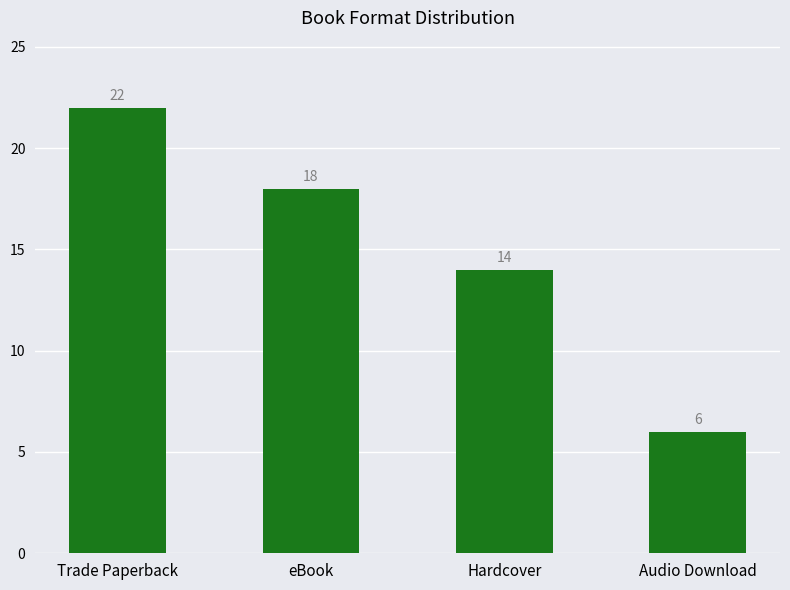

Between Audio Download and Hardcover, which is larger?

Hardcover